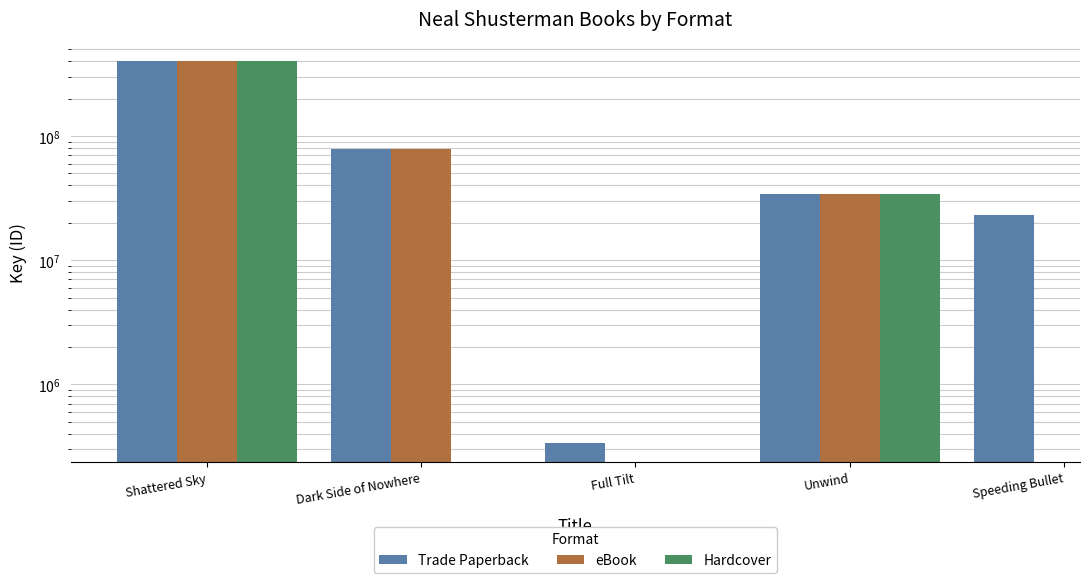

Which category has the lowest value across all series?

Full Tilt